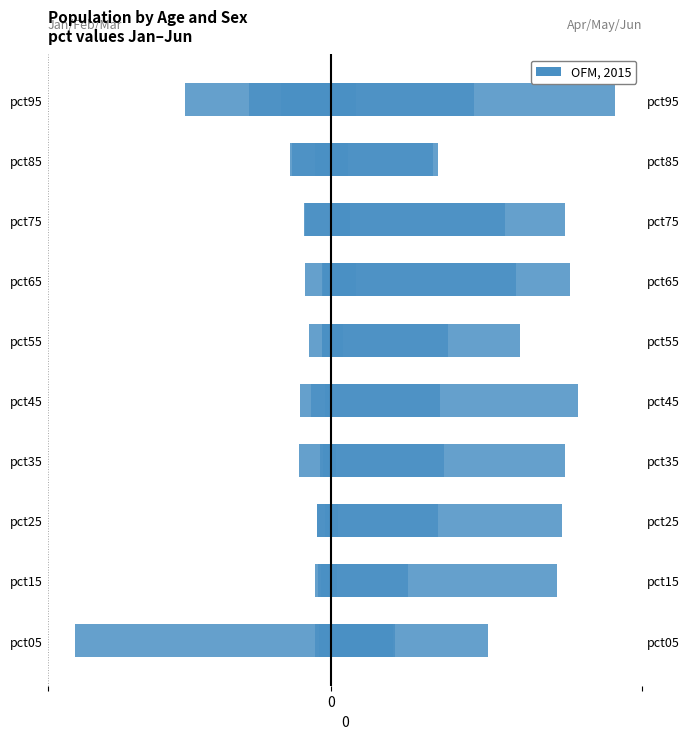

Is it true that Jan equals -2.2 at pct05?

False